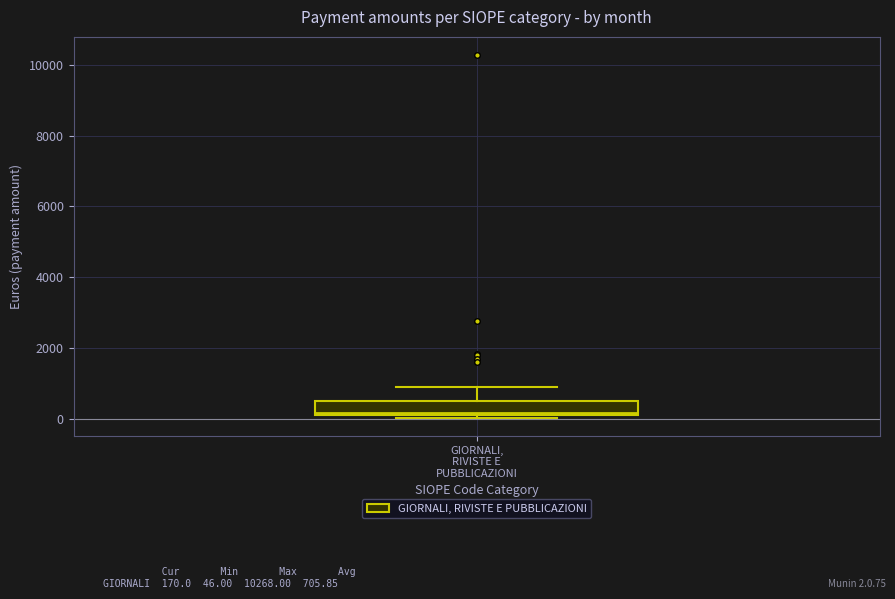

Where is the upper edge of the box for GIORNALI, RIVISTE E PUBBLICAZIONI on the y-axis? The values are not printed on the chart, so give them approximately, as read against the axis.

600